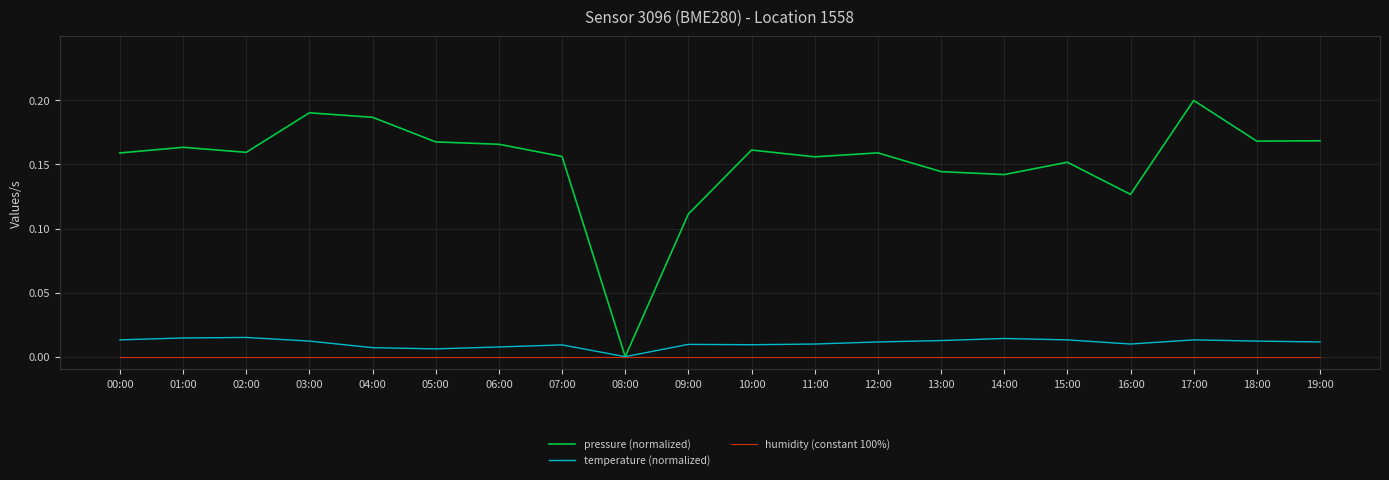

Between 01:00 and 03:00, which series saw the biggest shift?

pressure (normalized)